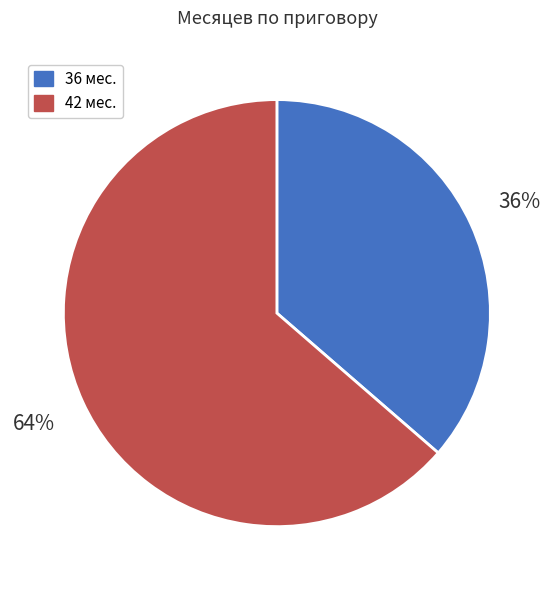

What percentage is the 42 мес. slice, to the nearest percent?

64%